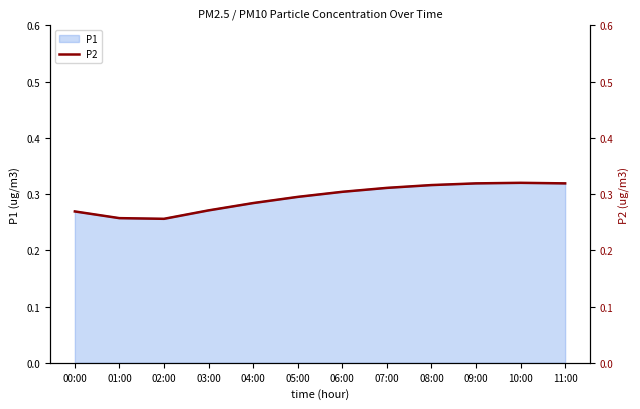

List the labels in order of value, smallest first.

02:00, 01:00, 00:00, 03:00, 04:00, 05:00, 06:00, 07:00, 08:00, 09:00, 11:00, 10:00